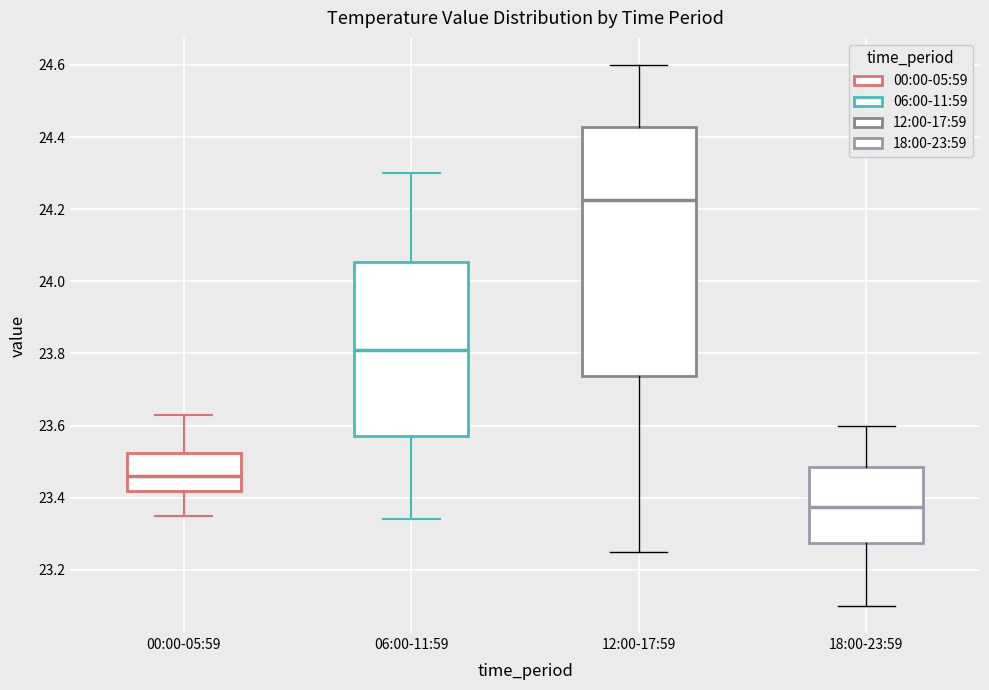

Reading left to right, read every box against the y-axis: the position of its median line, the range the box covers, and the ends of its whiskers. The values are not printed on the chart, so give them approximately, as read against the axis.

00:00-05:59: median 23.46, box 23.42 to 23.52, whiskers 23.36 to 23.64
06:00-11:59: median 23.82, box 23.58 to 24.06, whiskers 23.34 to 24.30
12:00-17:59: median 24.22, box 23.74 to 24.42, whiskers 23.26 to 24.60
18:00-23:59: median 23.38, box 23.28 to 23.48, whiskers 23.10 to 23.60